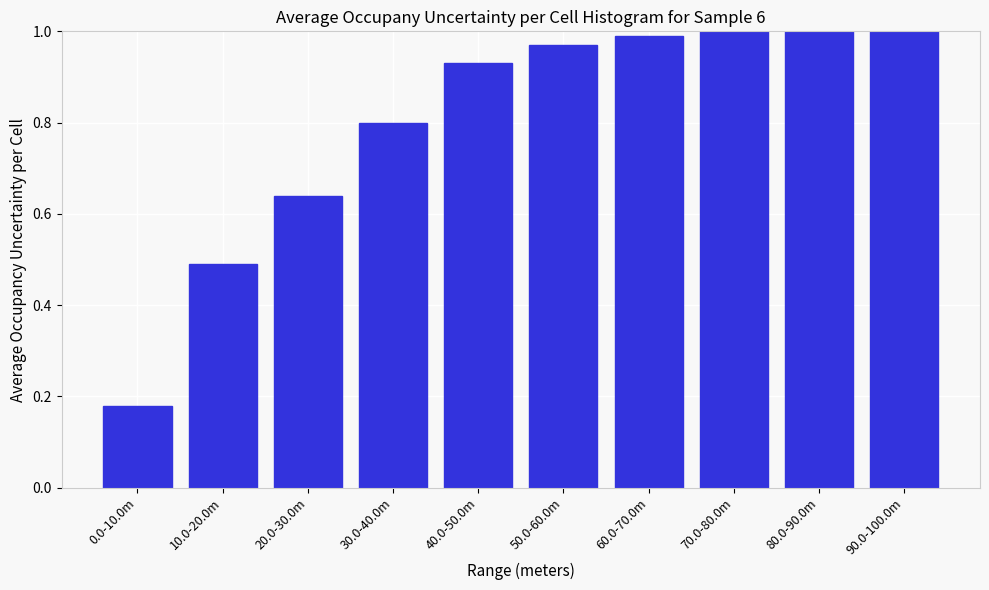

What is the sum of all values?

8.0